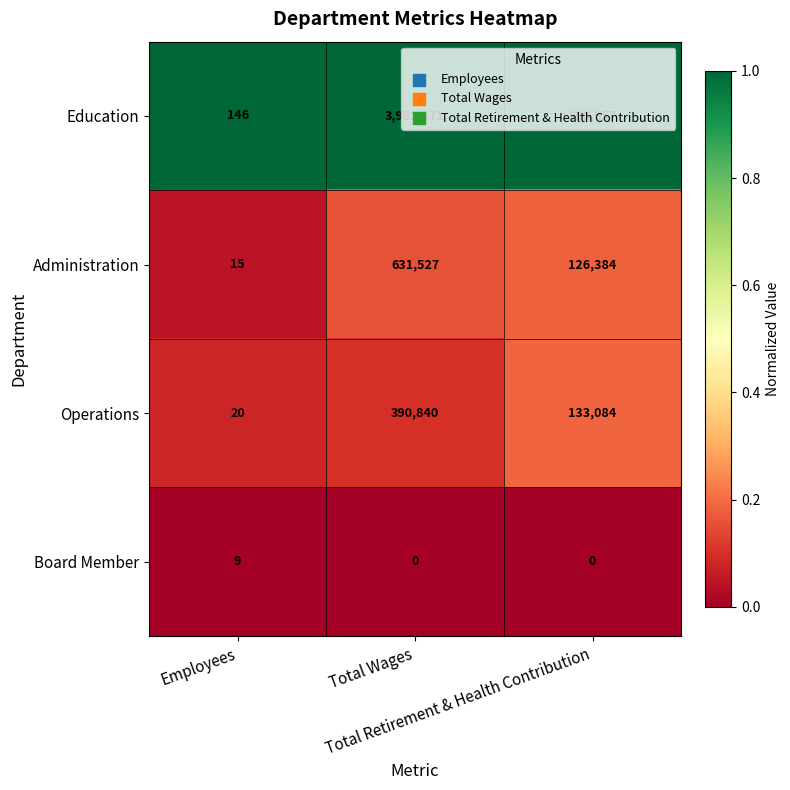

How many Board Member values are between 0 and 9?

3